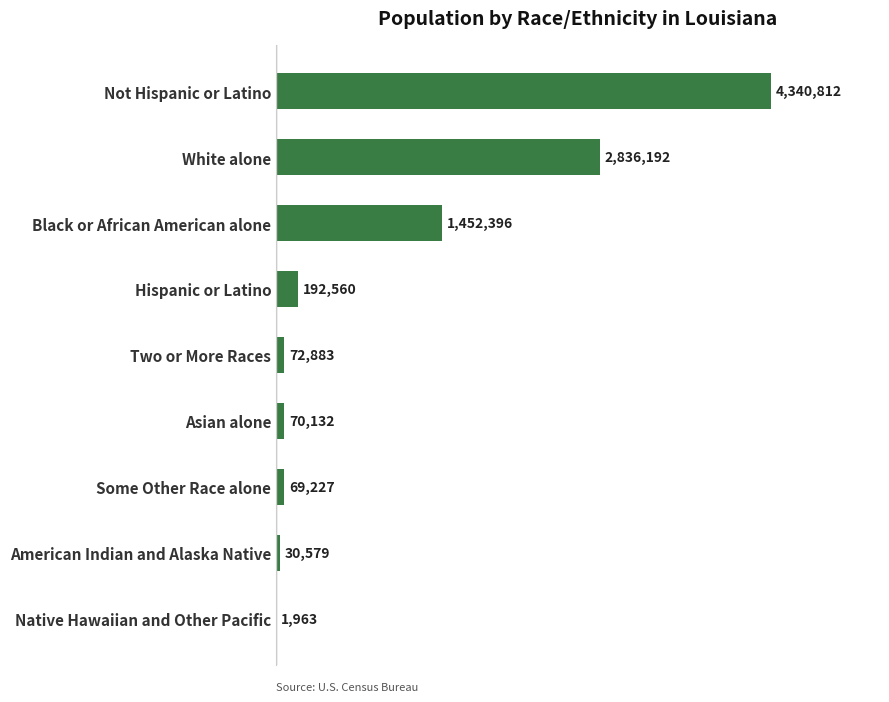

List the labels in order of value, smallest first.

Native Hawaiian and Other Pacific, American Indian and Alaska Native, Some Other Race alone, Asian alone, Two or More Races, Hispanic or Latino, Black or African American alone, White alone, Not Hispanic or Latino